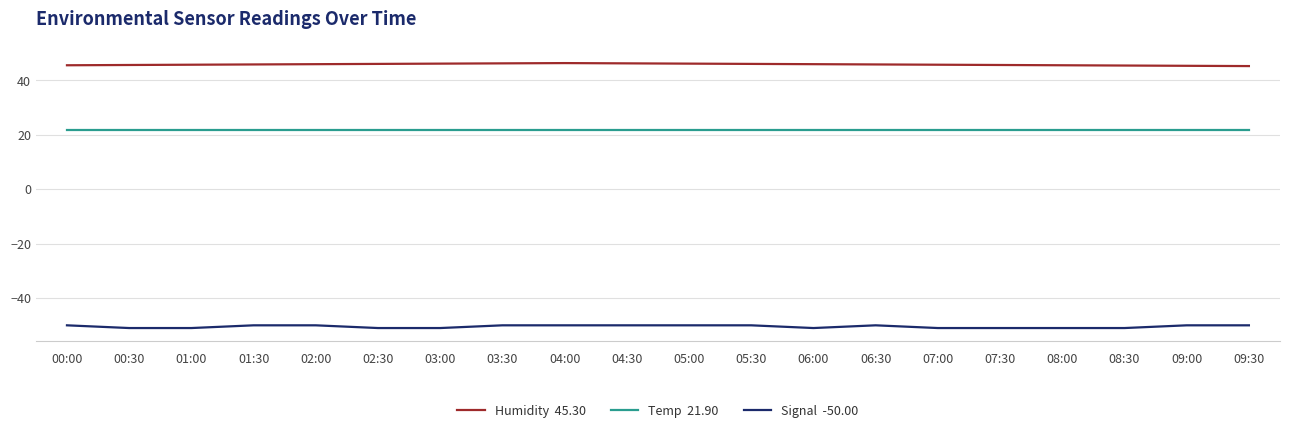

What is the minimum value shown in the chart?

-51.0